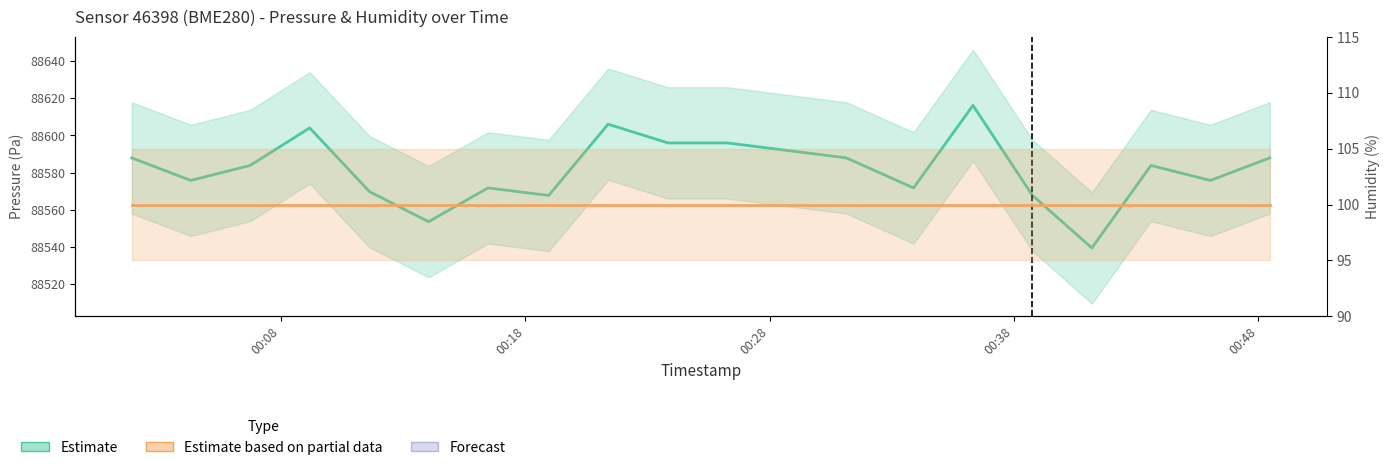

Reading right to left, what are all the values shown in this chart?

2024-02-14T00:48:28=88587.9	2024-02-14T00:46:02=88575.8	2024-02-14T00:43:36=88583.8	2024-02-14T00:41:11=88539.3	2024-02-14T00:38:45=88567.7	2024-02-14T00:36:19=88616.2	2024-02-14T00:33:53=88571.7	2024-02-14T00:31:08=88587.9	2024-02-14T00:28:42=88591.9	2024-02-14T00:26:16=88596.0	2024-02-14T00:23:50=88596.0	2024-02-14T00:21:23=88606.1	2024-02-14T00:18:57=88567.7	2024-02-14T00:16:28=88571.7	2024-02-14T00:14:02=88553.5	2024-02-14T00:11:37=88569.7	2024-02-14T00:09:10=88604.1	2024-02-14T00:06:44=88583.8	2024-02-14T00:04:18=88575.8	2024-02-14T00:01:53=88587.9